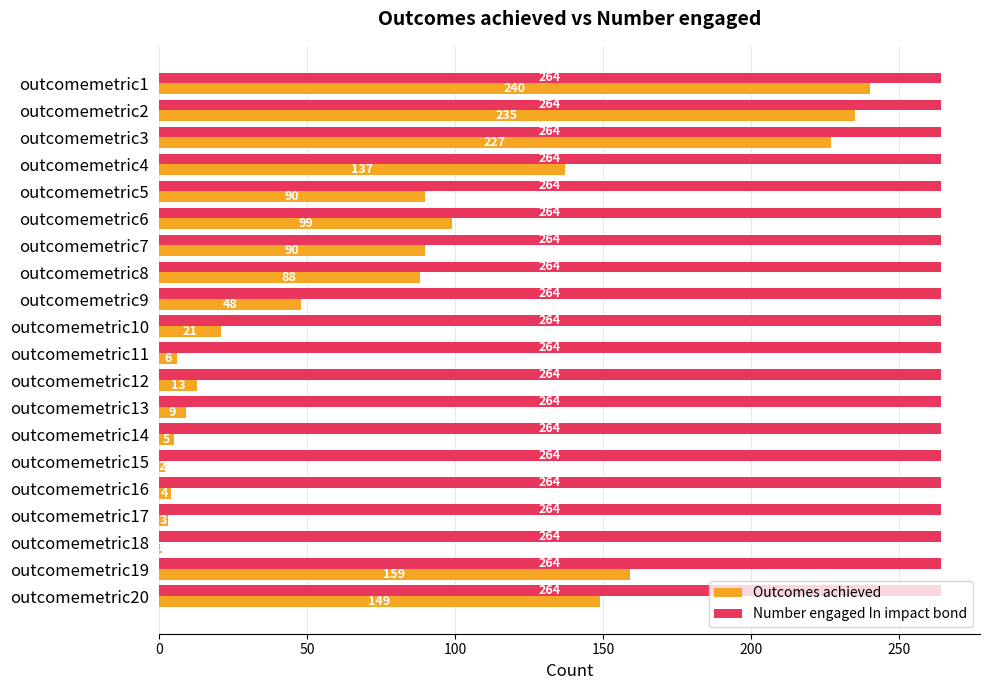

What is the spread (max minus min) of values at outcomemetric9?

216